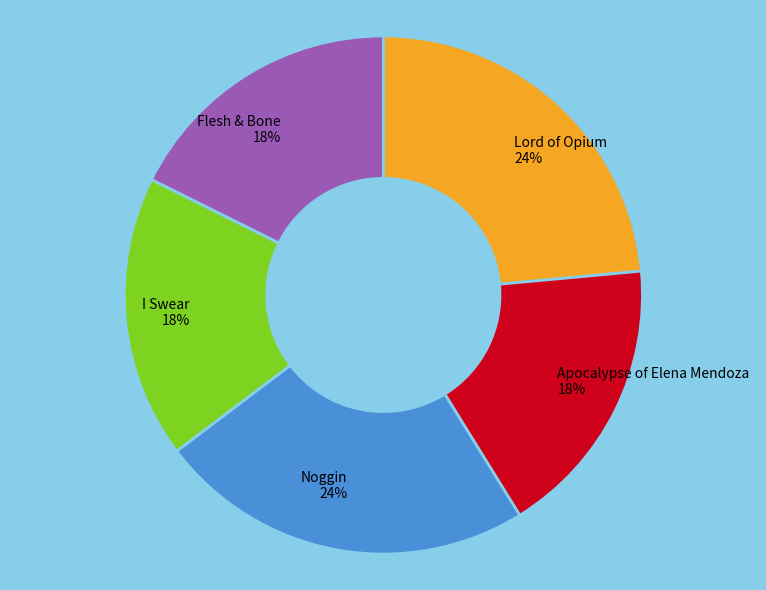

Is the sum of Flesh & Bone 18% and Apocalypse of Elena Mendoza 18% greater than half?

No